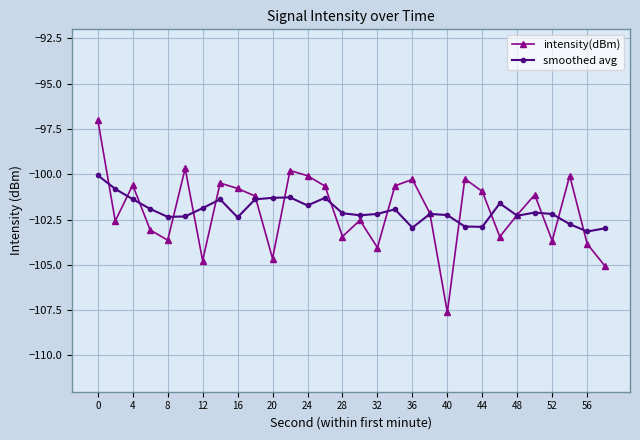

What is the greatest value displayed?

-97.0